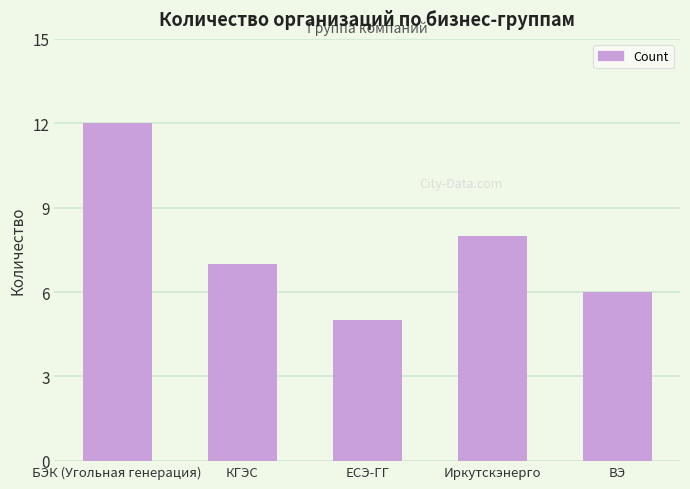

True or false: the data shows 1 at ЕСЭ-ГГ.

False